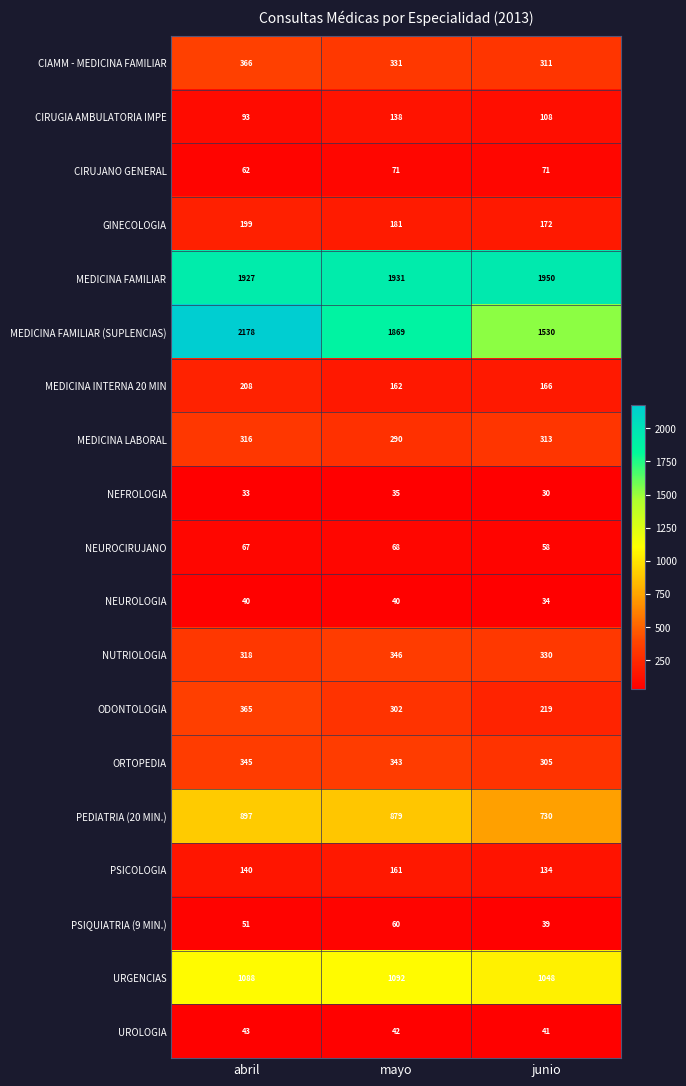

Is it true that MEDICINA LABORAL equals 290 at mayo?

True